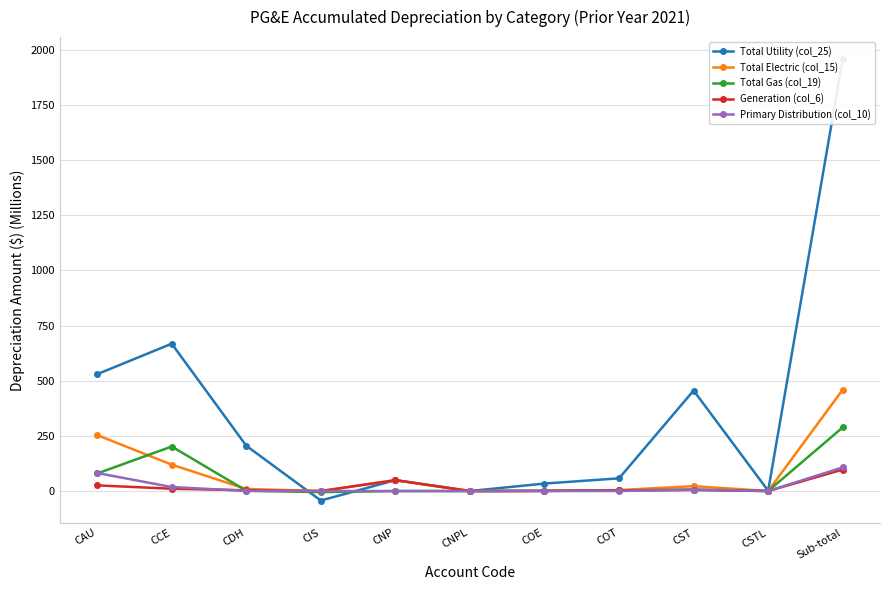

Reading left to right, what are all the values shown in this chart?

Total Utility (col_25): CAU=529.6	CCE=667.9	CDH=205.2	CIS=-43.1	CNP=49.3	CNPL=0.0	COE=34.0	COT=57.6	CST=455.7	CSTL=1.3	Sub-total=1957.6
Total Electric (col_15): CAU=253.7	CCE=119.6	CDH=9.4	CIS=0.0	CNP=49.3	CNPL=0.0	COE=1.1	COT=4.3	CST=22.1	CSTL=0.0	Sub-total=459.6
Total Gas (col_19): CAU=79.5	CCE=201.8	CDH=1.5	CIS=-4.8	CNP=0.0	CNPL=0.0	COE=1.0	COT=2.7	CST=6.6	CSTL=0.2	Sub-total=288.6
Generation (col_6): CAU=25.7	CCE=10.5	CDH=3.4	CIS=0.0	CNP=49.3	CNPL=0.0	COE=0.3	COT=3.3	CST=4.8	CSTL=0.0	Sub-total=97.3
Primary Distribution (col_10): CAU=81.8	CCE=18.1	CDH=0.6	CIS=0.0	CNP=0.0	CNPL=0.0	COE=0.3	COT=0.3	CST=6.0	CSTL=0.0	Sub-total=107.2